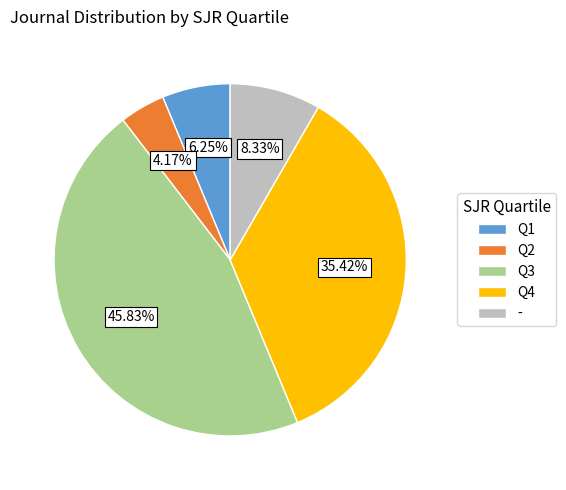

The Q4 slice represents 23% of the pie. True or false?

False